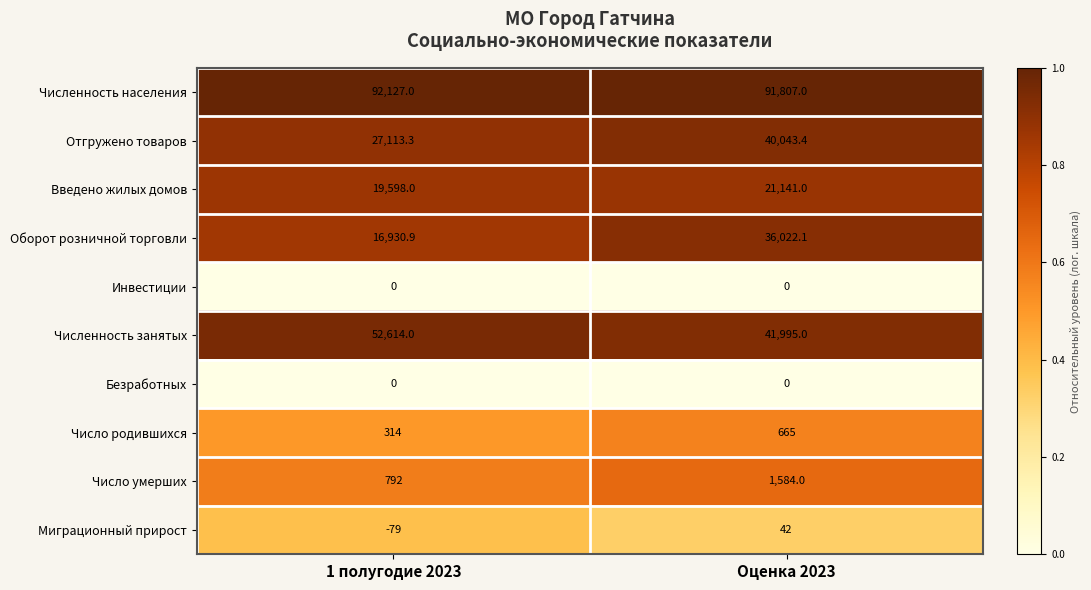

What is the sum of all Число умерших values?

2376.0